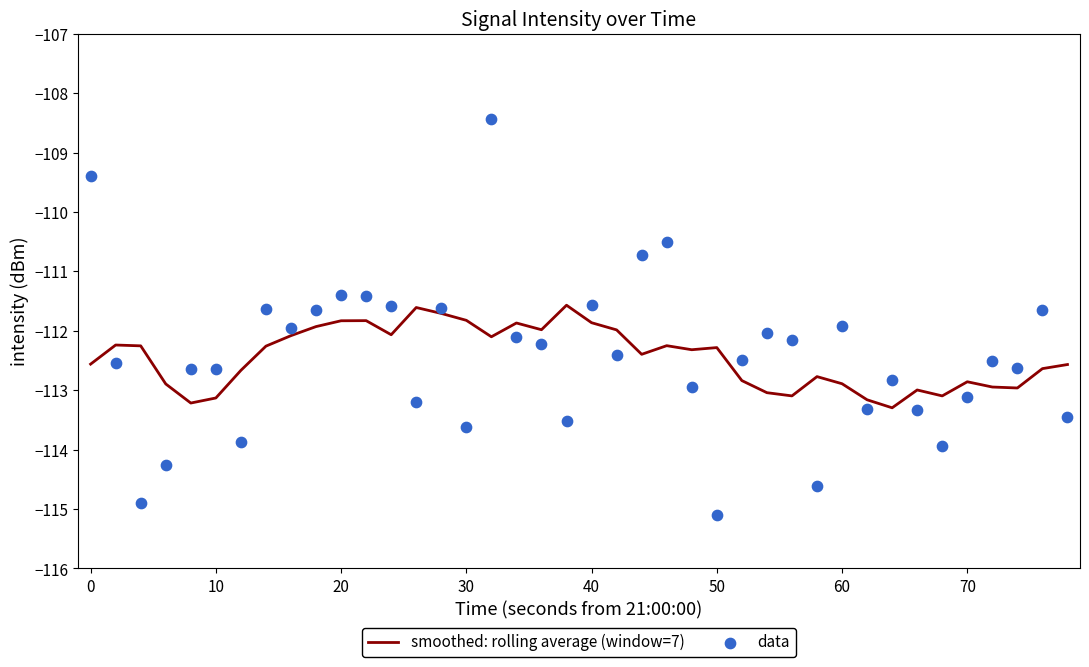

What is the maximum value for smoothed: rolling average (window=7)?

-111.6